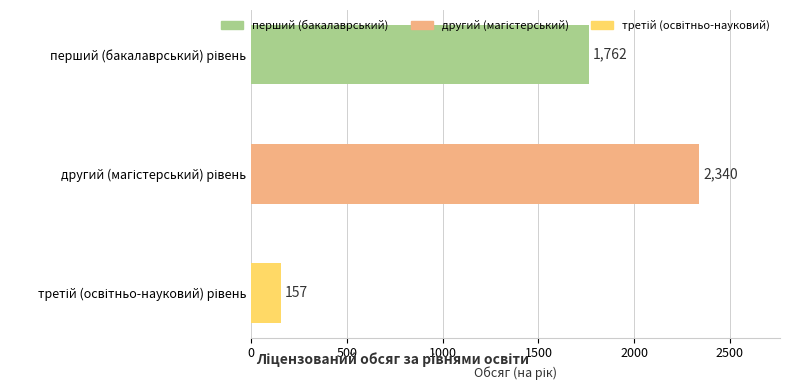

What is the value of the 1st bar from the top?

1762